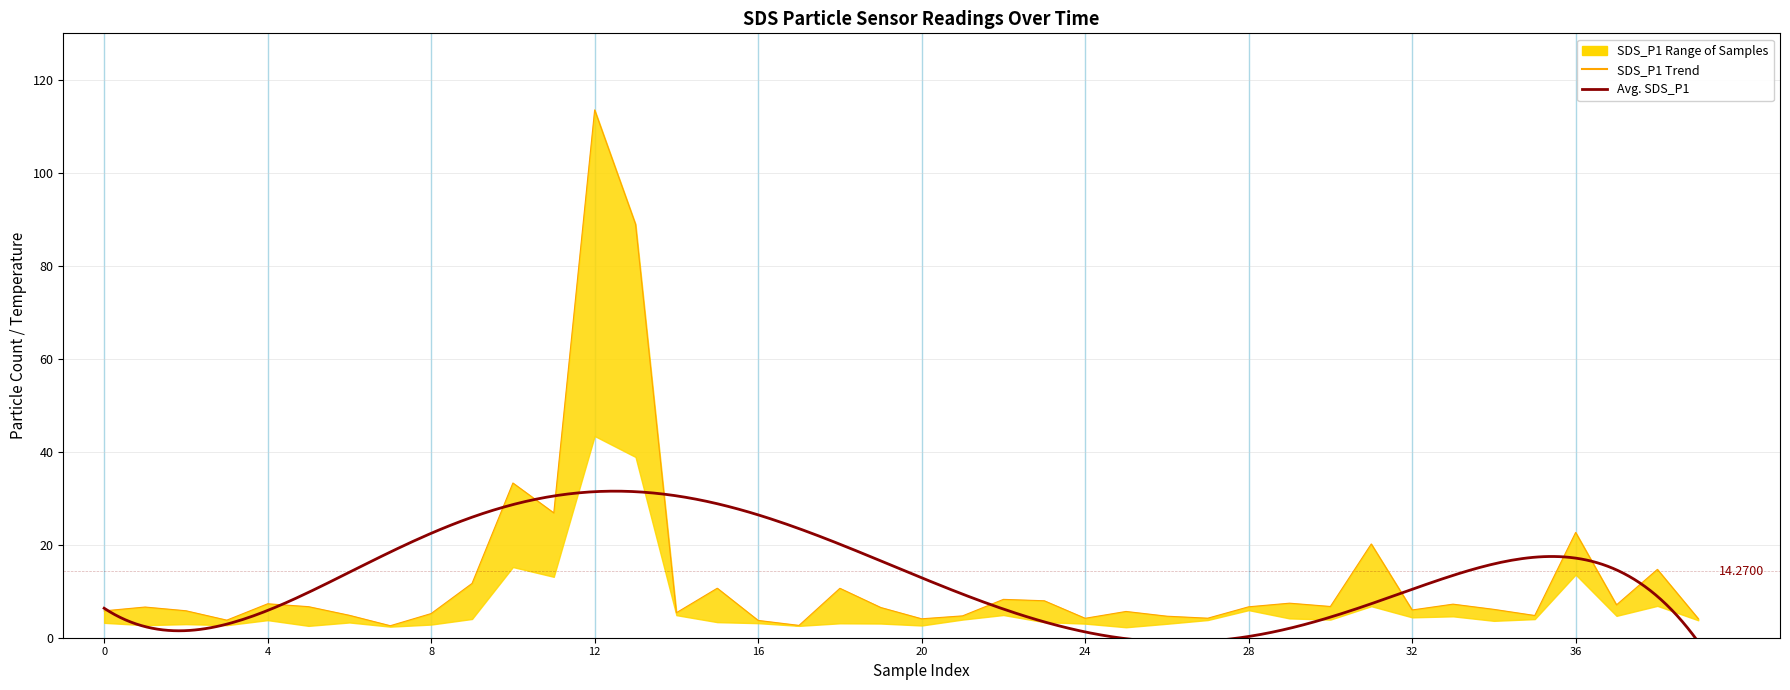

In SDS_P1, how many points are lower than both neighbors (excluding endpoints)?

12